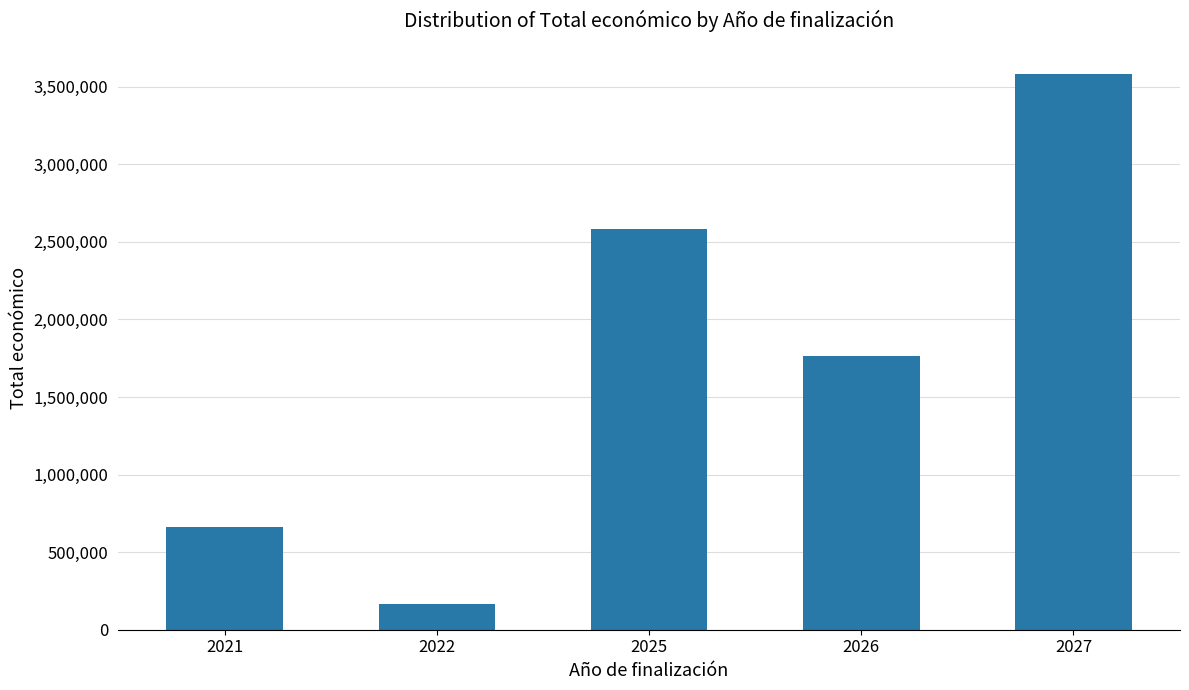

What is the smallest value displayed?

164995